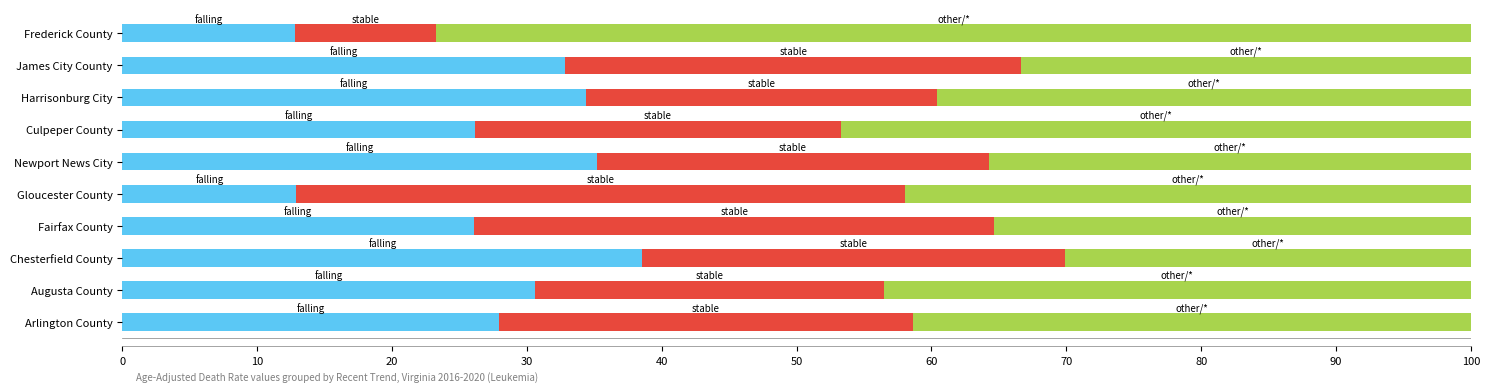

What is the total value across all series at Augusta County?

100.0